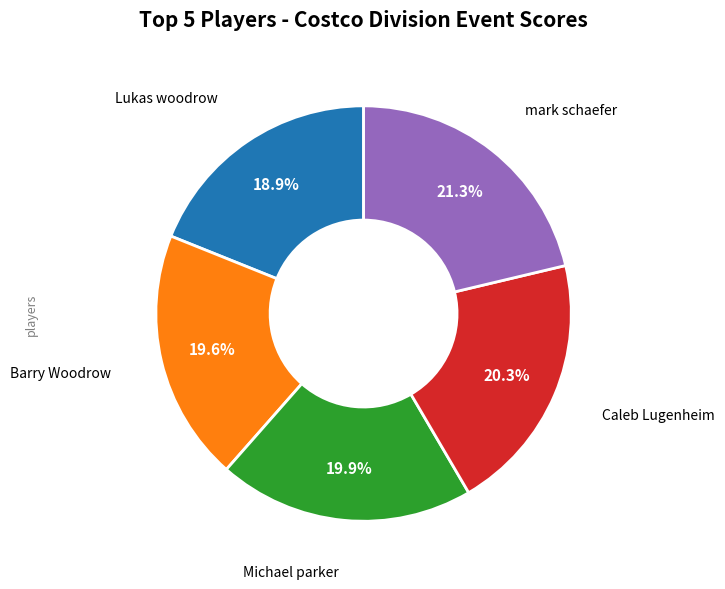

What percentage is the Caleb Lugenheim slice, to the nearest percent?

20%